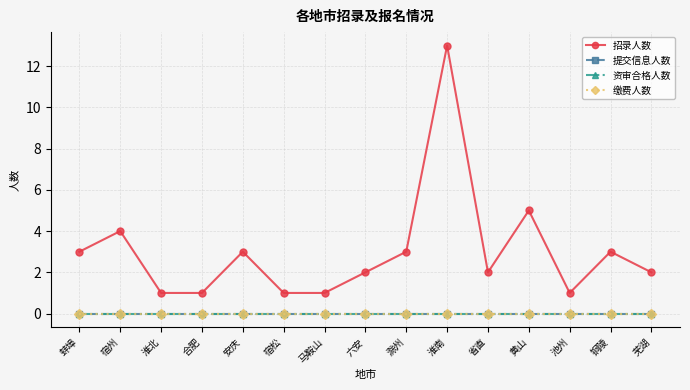

Is this an area chart (filled region under the line)?

No